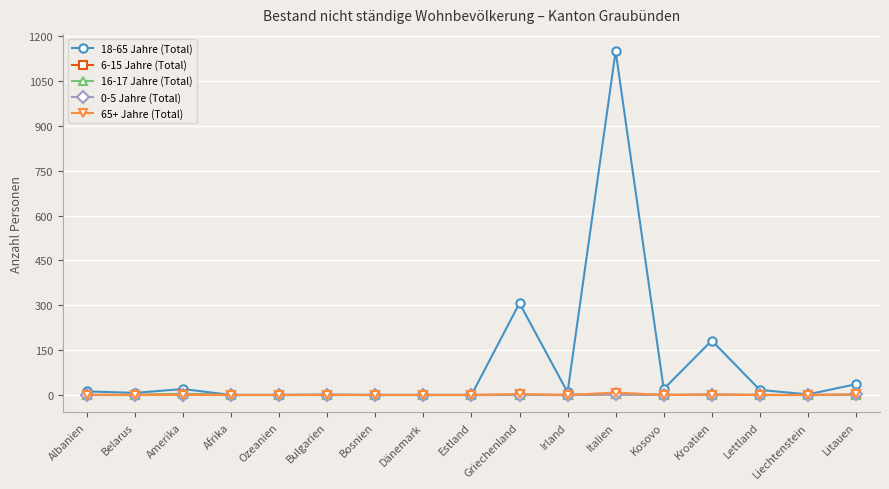

What is the difference between the second highest and minimum values in the 0-5 Jahre (Total) series?

2